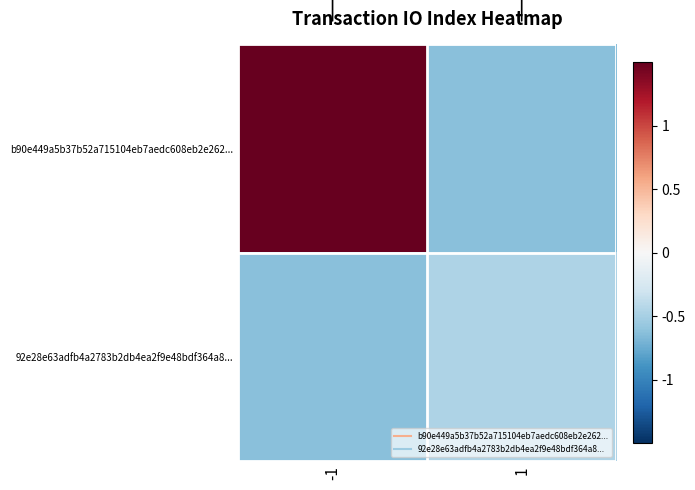

What is the sum of all b90e449a5b37b52a715104eb7aedc608eb2e262... values?

1.1